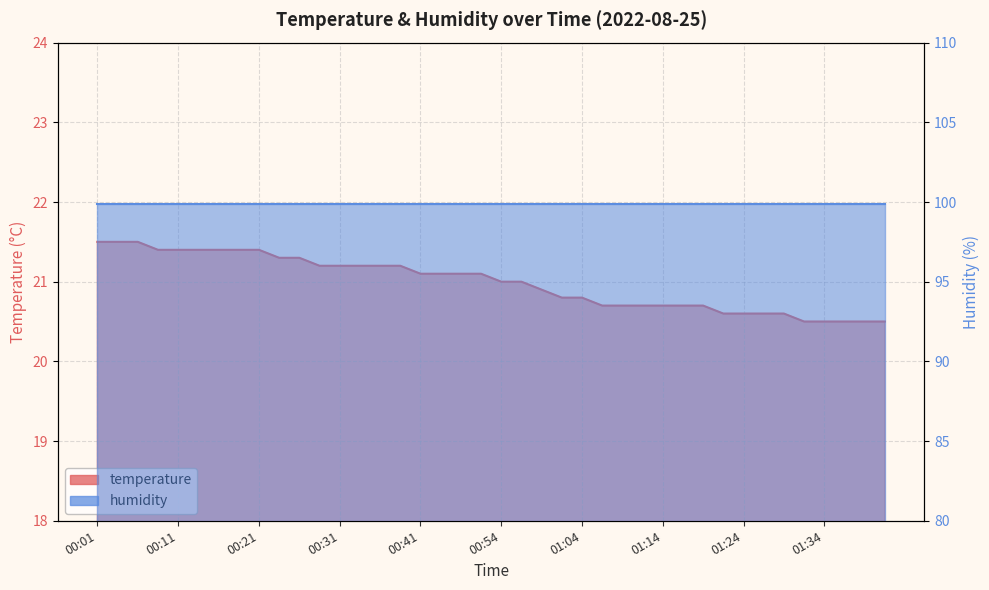

Reading left to right, transcribe all the data shown in this chart.

21.5	21.5	21.5	21.4	21.4	21.4	21.4	21.4	21.4	21.3	21.3	21.2	21.2	21.2	21.2	21.2	21.1	21.1	21.1	21.1	21.0	21.0	20.9	20.8	20.8	20.7	20.7	20.7	20.7	20.7	20.7	20.6	20.6	20.6	20.6	20.5	20.5	20.5	20.5	20.5